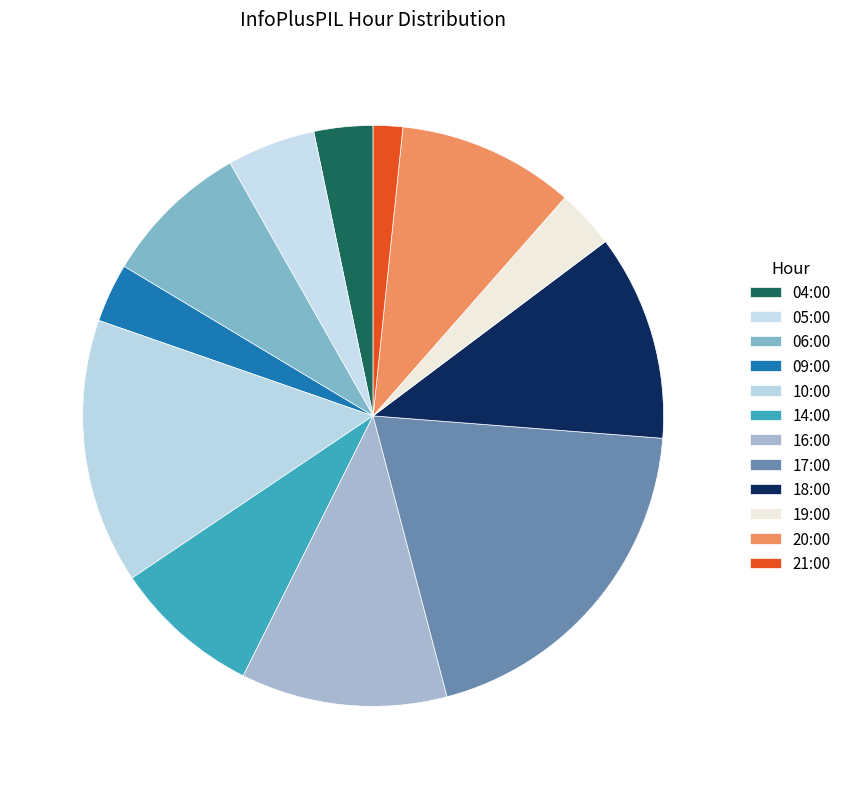

The 17:00 slice represents 20% of the pie. True or false?

True